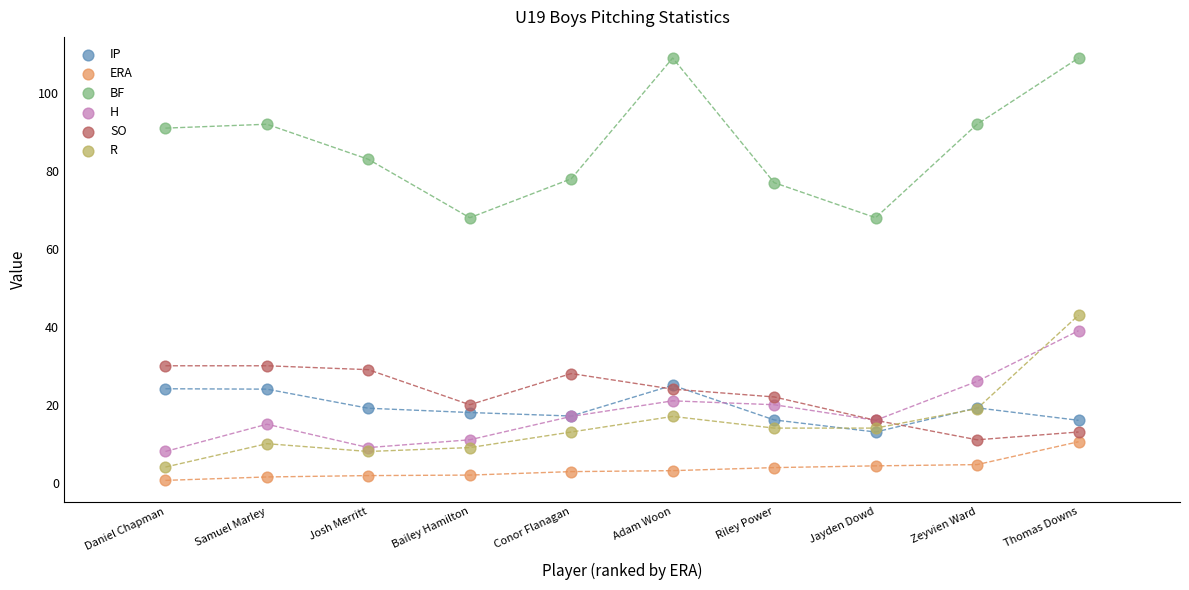

Across all series, what Y value is closest to 54?

43.0